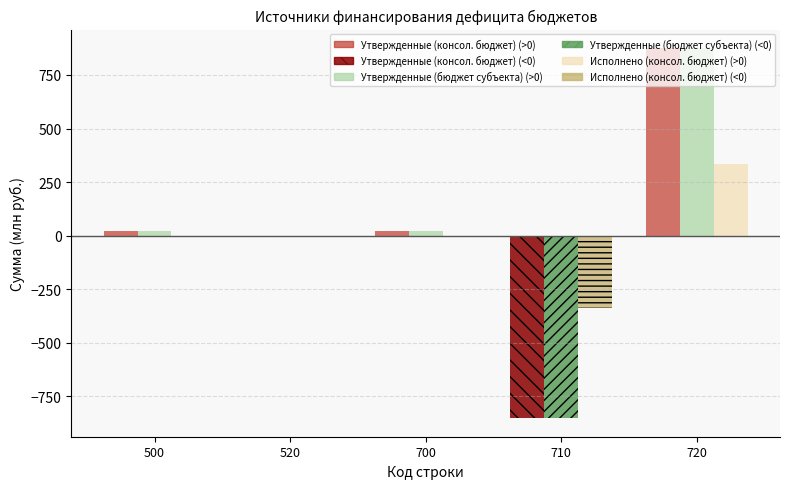

Is it true that Исполнено (консол. бюджет) (<0) equals -2.2 at 700?

True